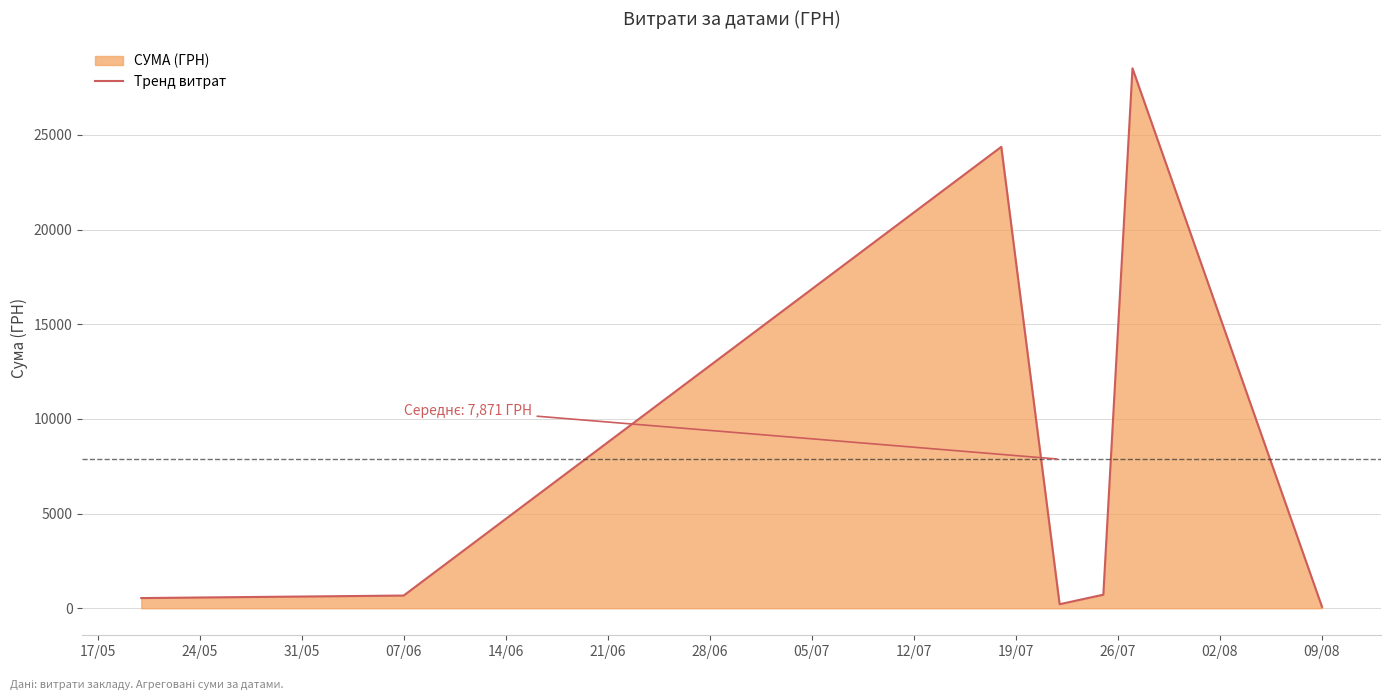

What is the difference between the maximum and minimum values?

28438.6